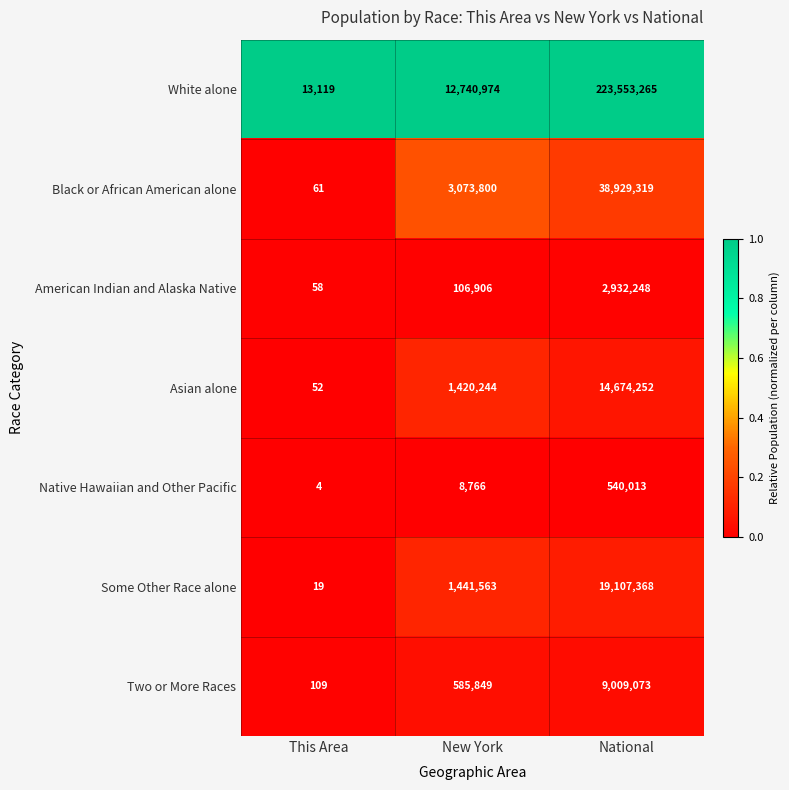

Which series changed the most between New York and National?

White alone